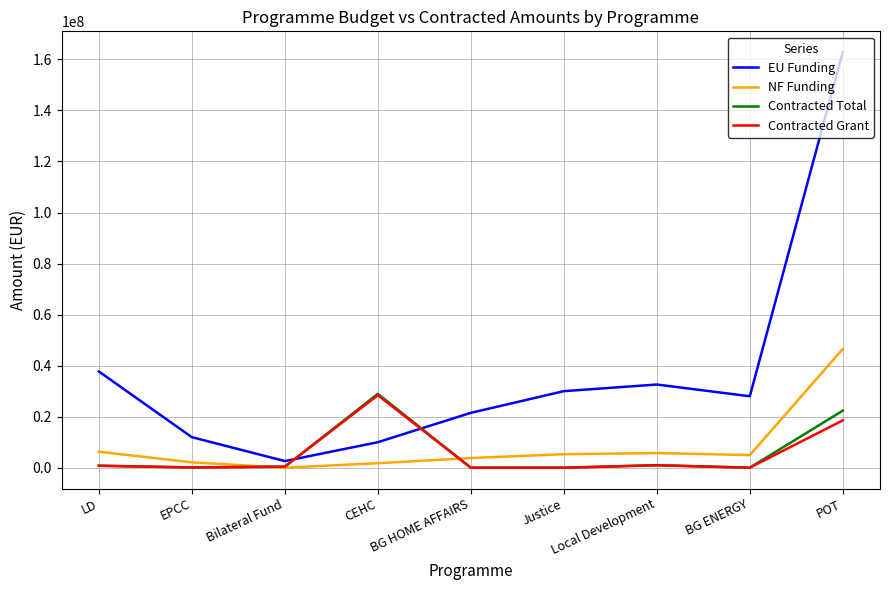

At which label is Contracted Total closest to 14473952?

POT